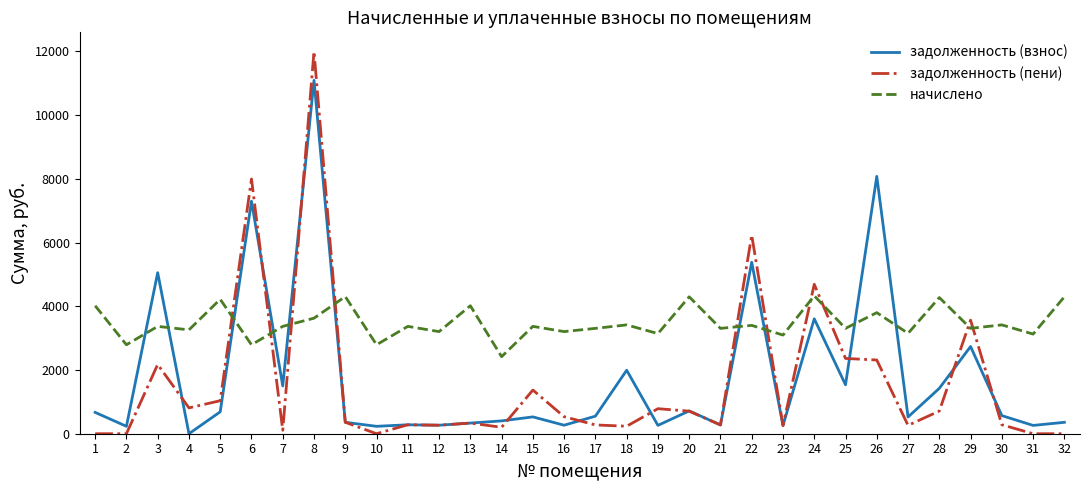

At 1, list the series in order from smallest to largest.

задолженность (пени), задолженность (взнос), начислено